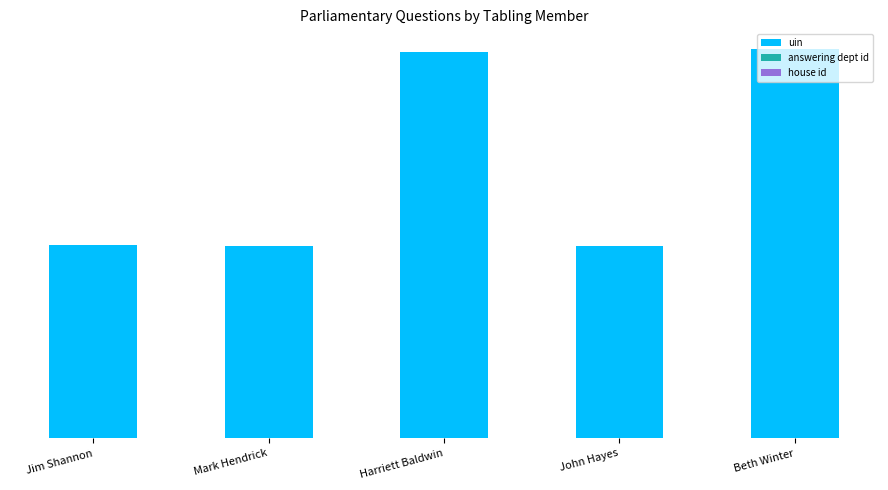

What position from the left is Jim Shannon?

1